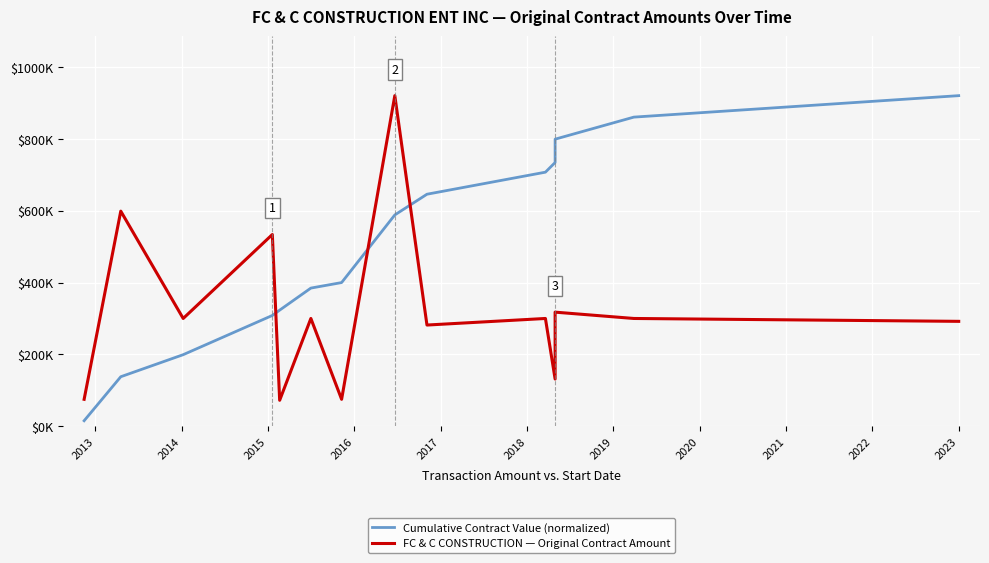

What is the lowest value of the FC & C CONSTRUCTION — Original Contract Amount series?

72261.1